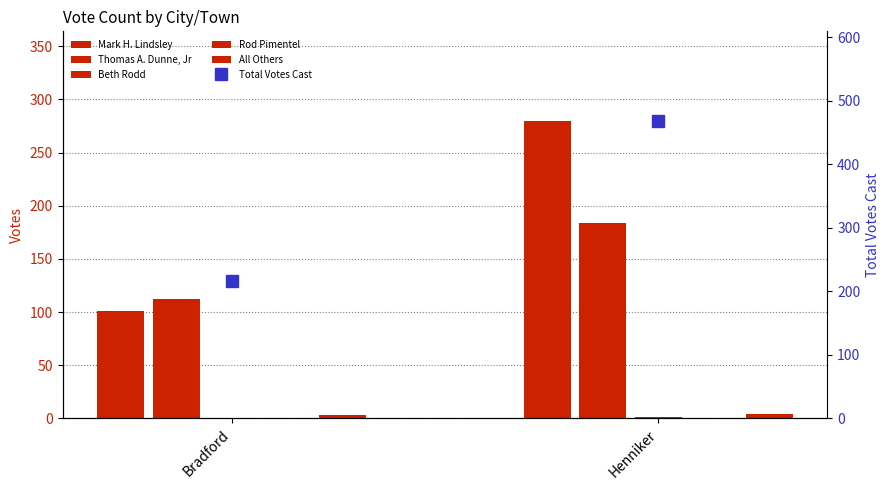

Which has a higher value, Henniker or Bradford?

Henniker